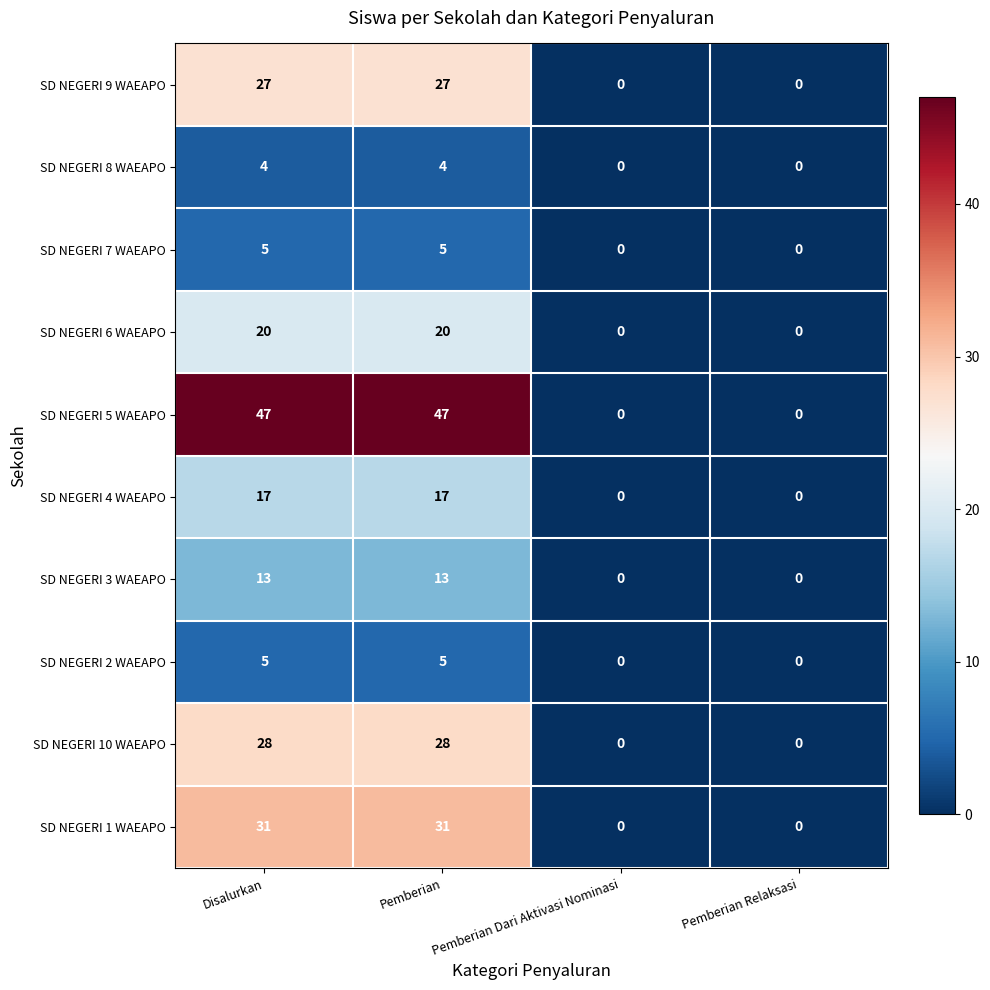

What is the difference between the SD NEGERI 10 WAEAPO values at Pemberian Dari Aktivasi Nominasi and Pemberian?

28